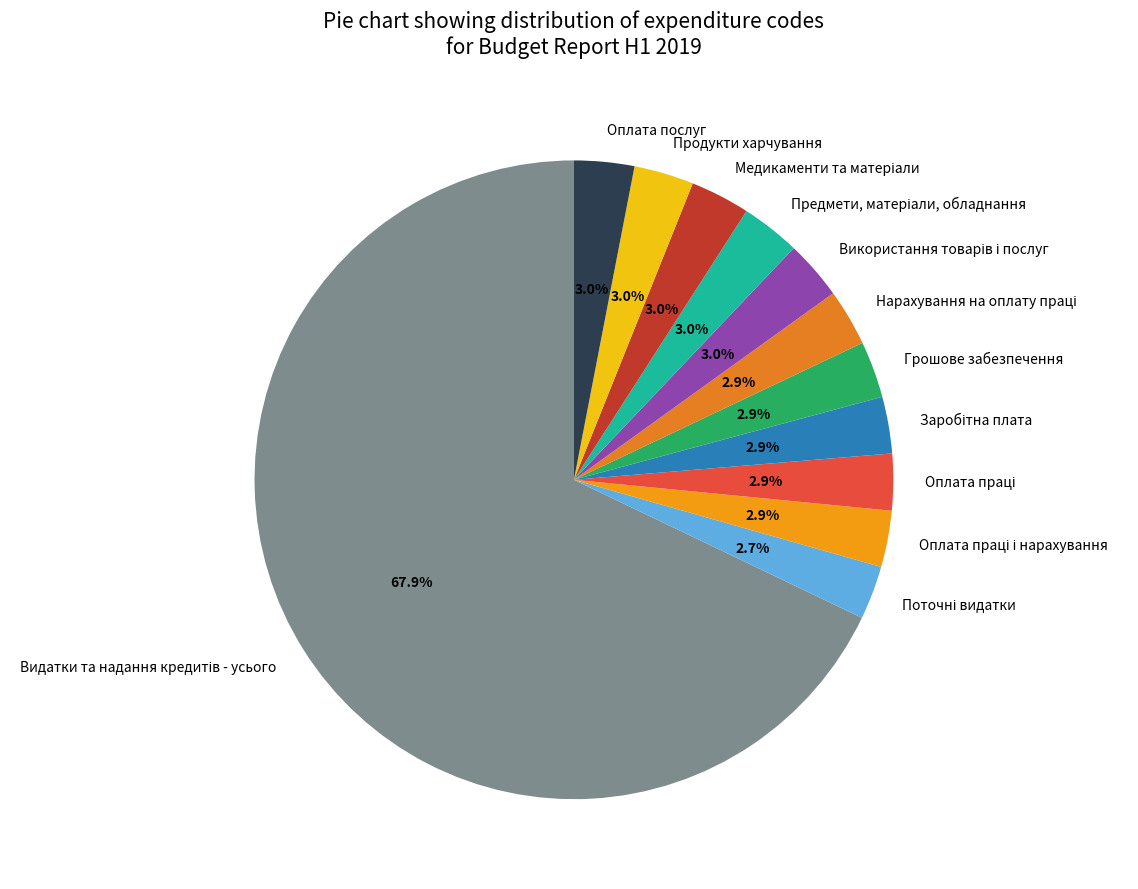

Is there any slice that represents more than half of the pie?

Yes